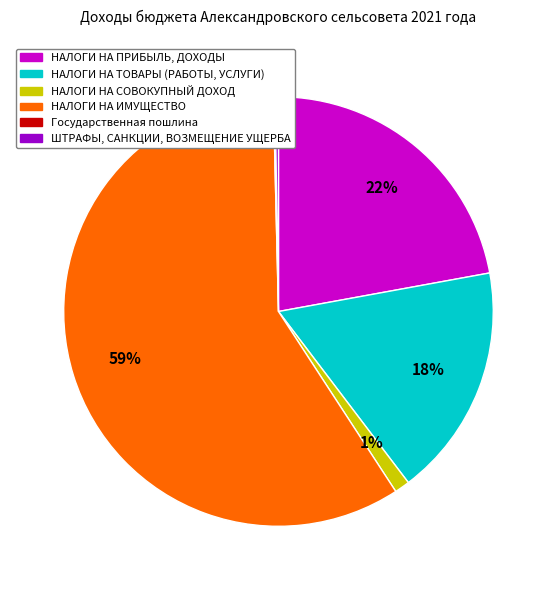

Do НАЛОГИ НА ТОВАРЫ (РАБОТЫ, УСЛУГИ) and НАЛОГИ НА ПРИБЫЛЬ, ДОХОДЫ together represent more than half of the pie?

No